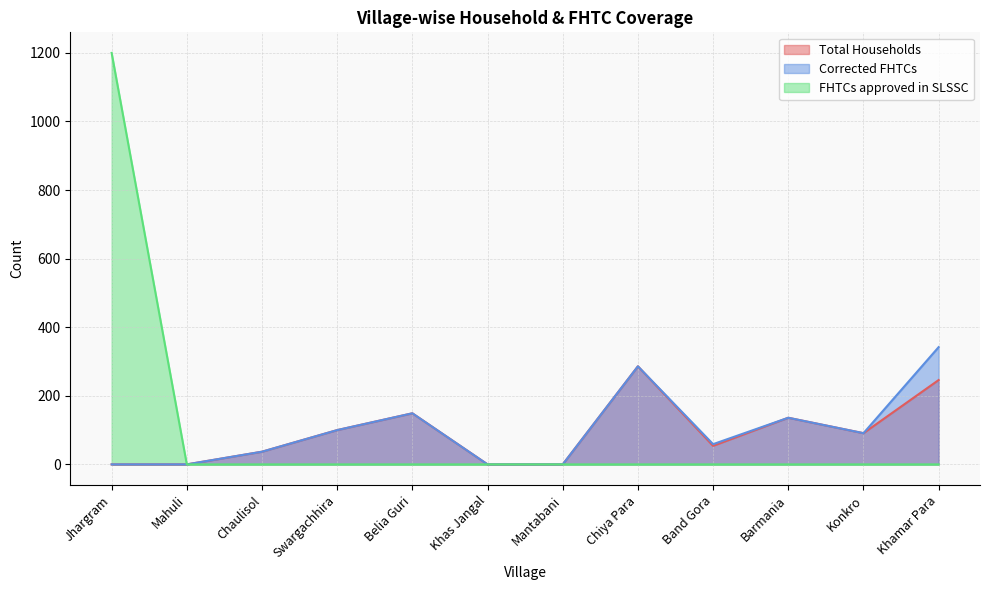

Reading left to right, what are all the values shown in this chart?

Total Households: 0	0	37	100	149	0	0	286	54	136	91	246
Corrected FHTCs: 0	0	37	100	149	0	0	286	59	136	91	342
FHTCs approved in SLSSC: 1200	0	0	0	0	0	0	0	0	0	0	0